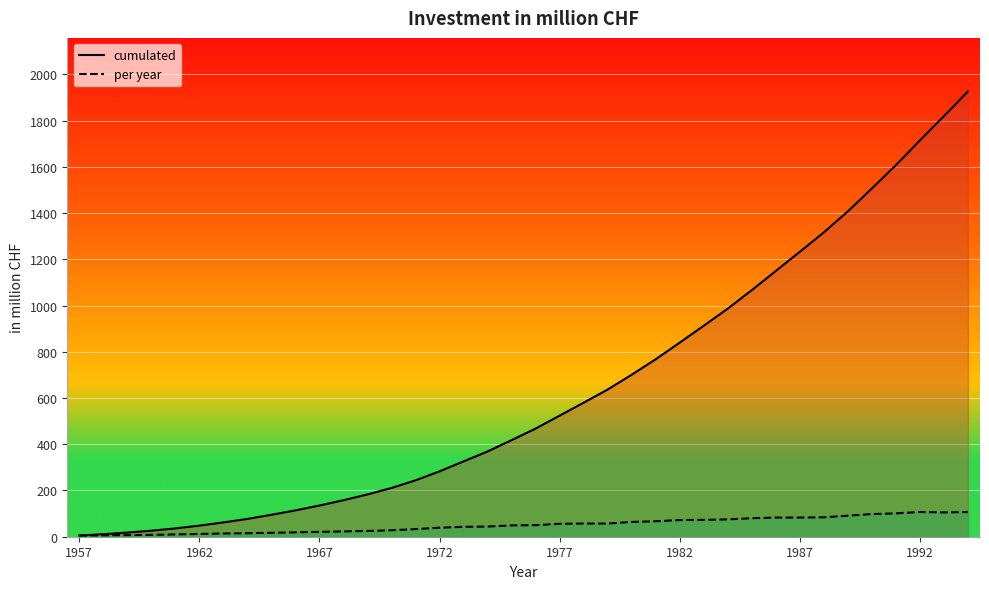

True or false: cumulated has more than 2 interior local peaks.

False